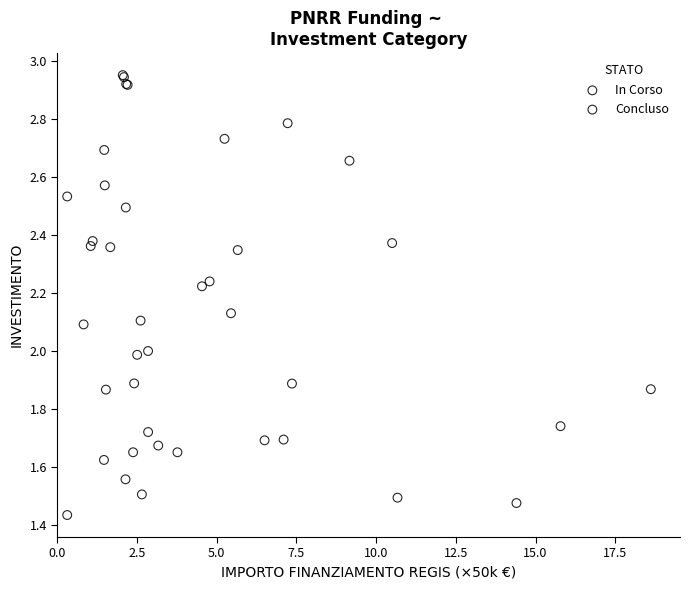

What are all the series names shown in the legend?

In Corso, Concluso